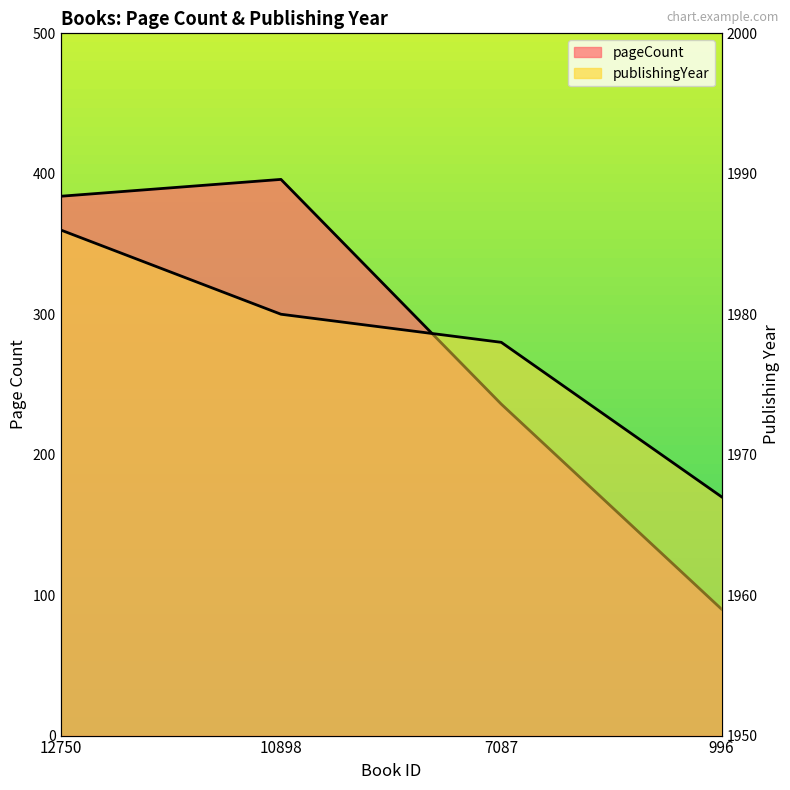

True or false: publishingYear and pageCount cross at least once.

False